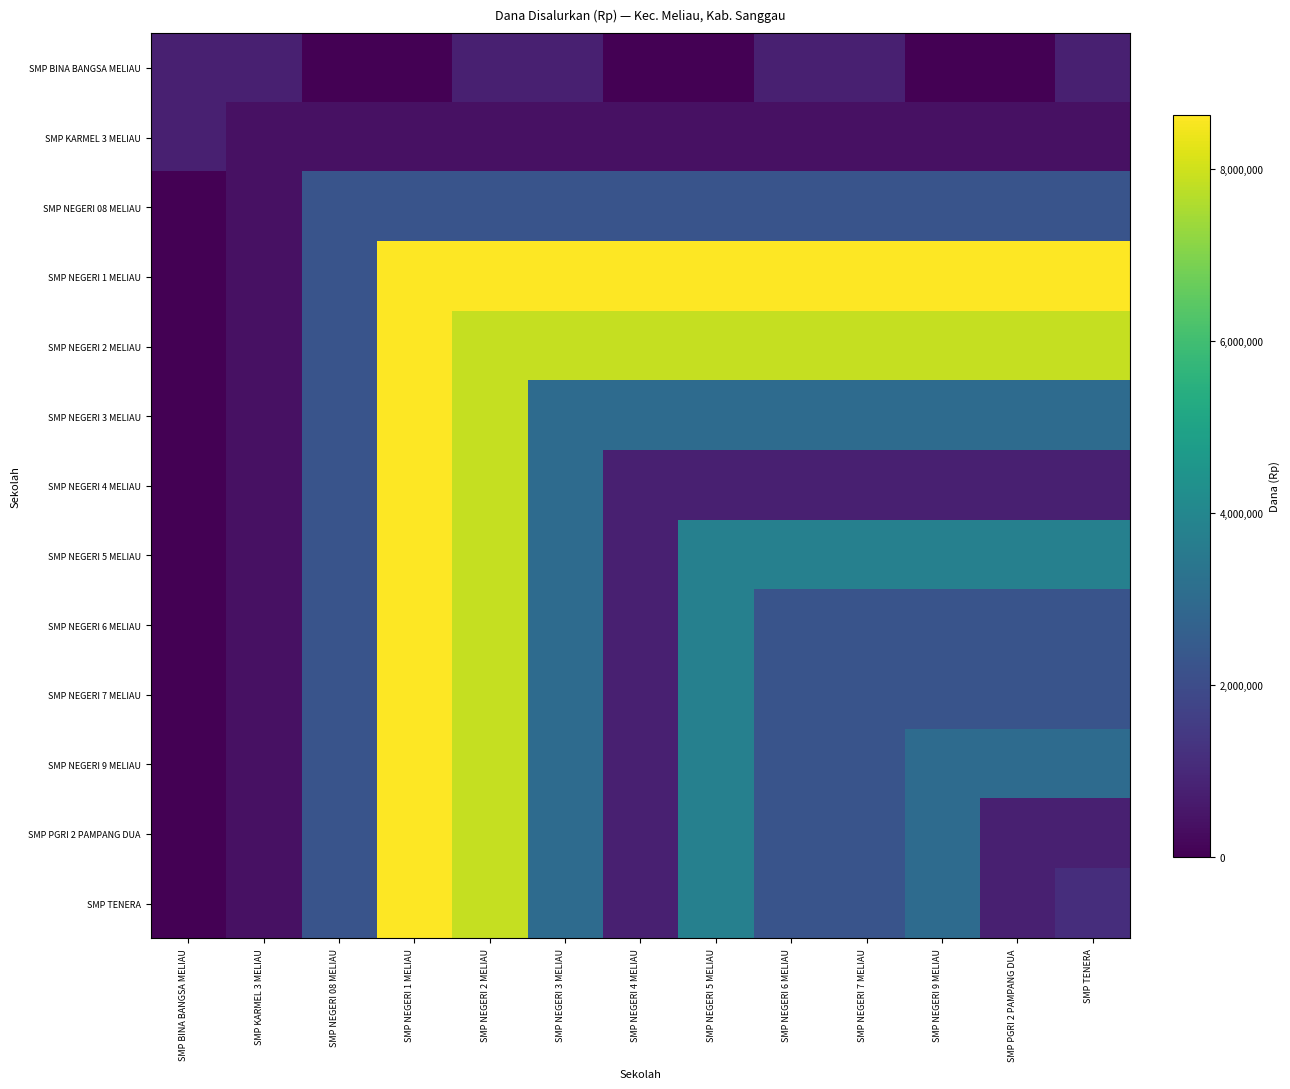

Which series has the largest range (max minus min)?

SMP NEGERI 1 MELIAU